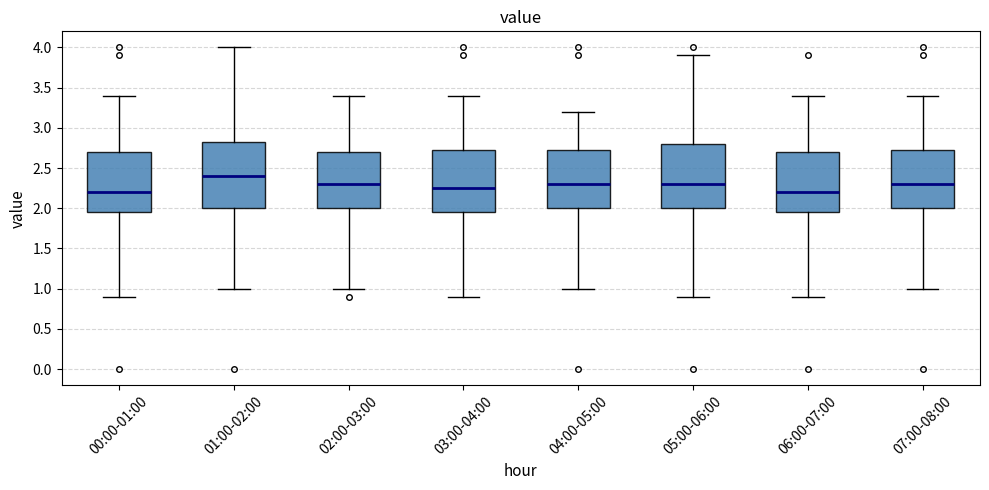

Reading left to right, transcribe this box plot: for each box, give where its median line is, the range the box spans, and where its two whiskers end, as read against the y-axis. The values are not printed on the chart, so give them approximately, as read against the axis.

00:00-01:00: median 2.20, box 1.95 to 2.70, whiskers 0.90 to 3.40
01:00-02:00: median 2.40, box 2.00 to 2.85, whiskers 1.00 to 4.00
02:00-03:00: median 2.30, box 2.00 to 2.70, whiskers 1.00 to 3.40
03:00-04:00: median 2.25, box 1.95 to 2.75, whiskers 0.90 to 3.40
04:00-05:00: median 2.30, box 2.00 to 2.75, whiskers 1.00 to 3.20
05:00-06:00: median 2.30, box 2.00 to 2.80, whiskers 0.90 to 3.90
06:00-07:00: median 2.20, box 1.95 to 2.70, whiskers 0.90 to 3.40
07:00-08:00: median 2.30, box 2.00 to 2.75, whiskers 1.00 to 3.40